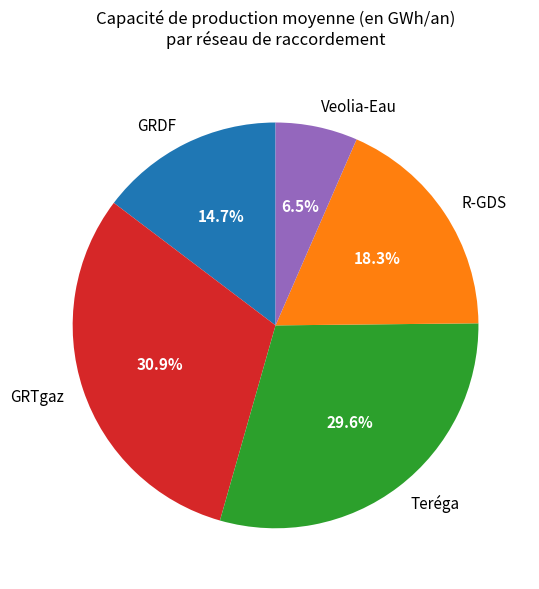

Is there any slice that represents more than half of the pie?

No